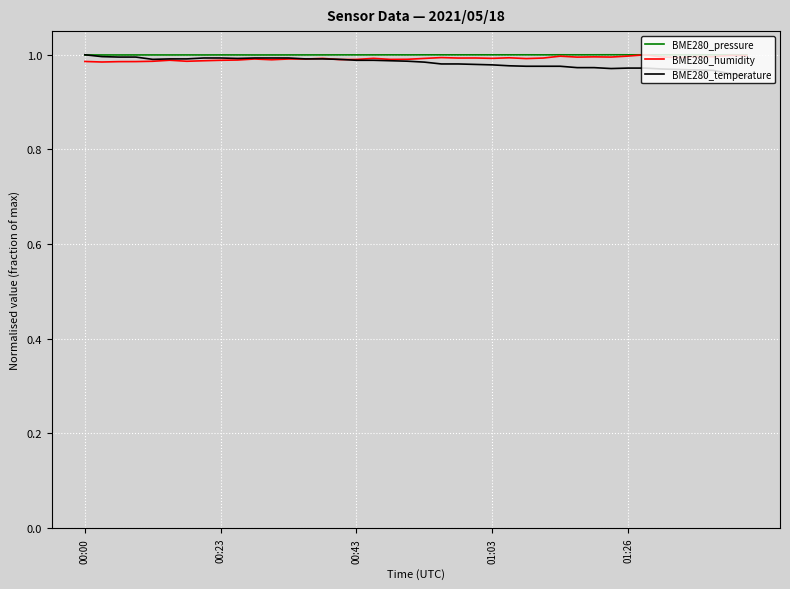

Is this an area chart (filled region under the line)?

No